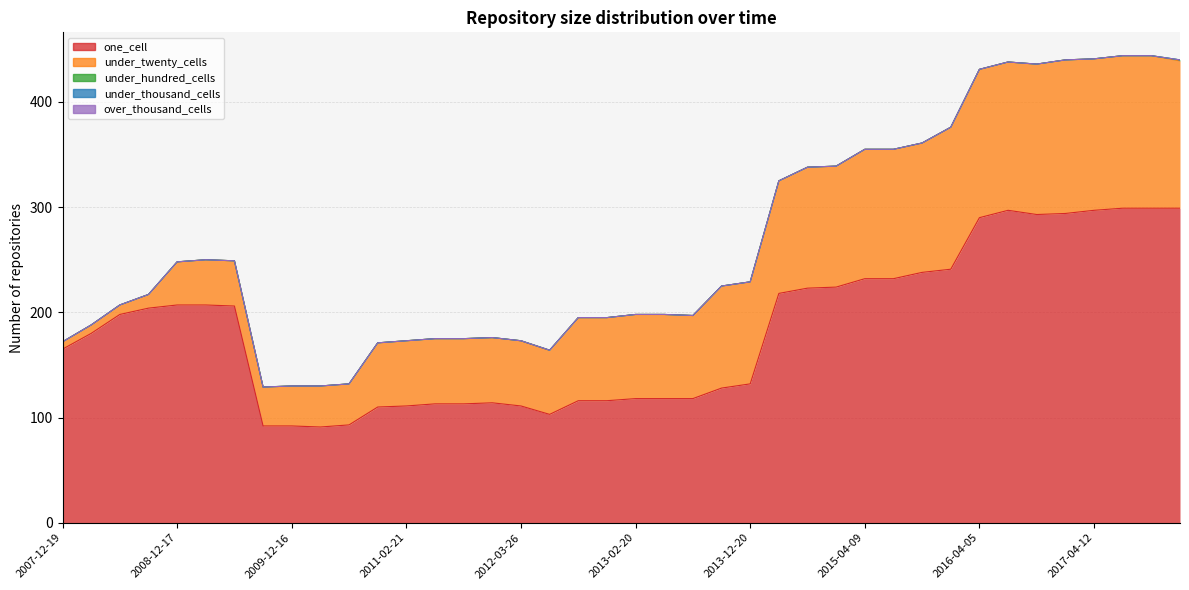

At how many categories does at least one series exceed 247?

8